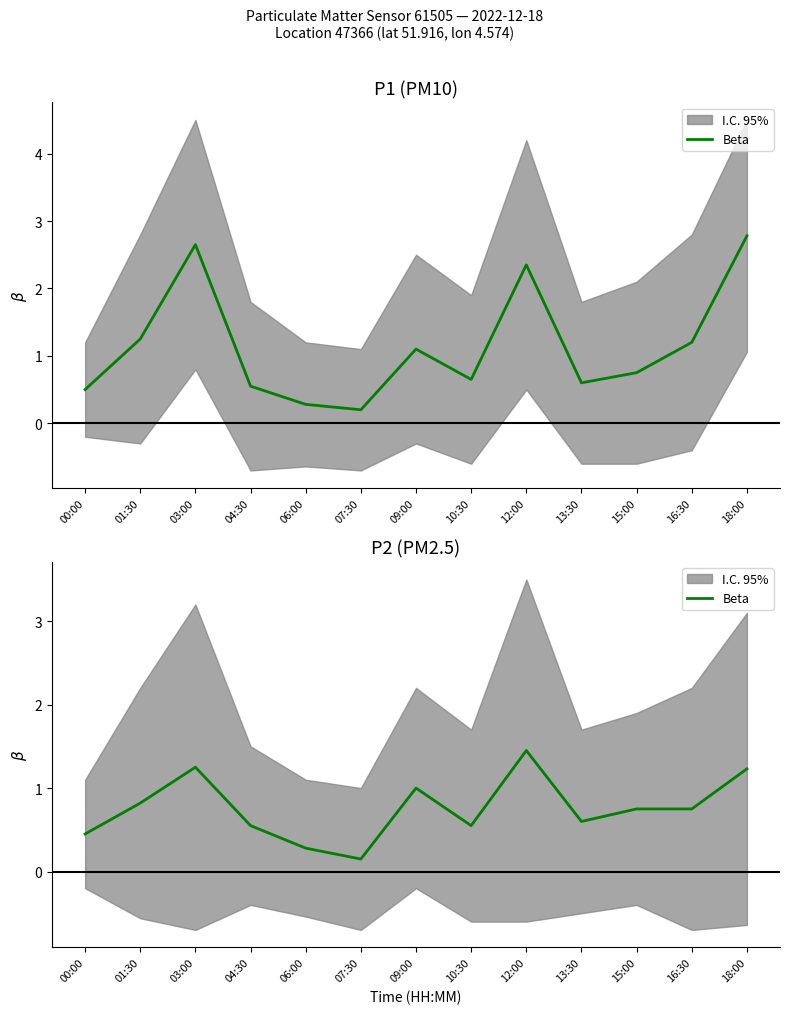

Reading right to left, list all the values displayed in this chart.

1.2	0.8	0.8	0.6	1.4	0.6	1.0	0.1	0.3	0.6	1.2	0.8	0.5